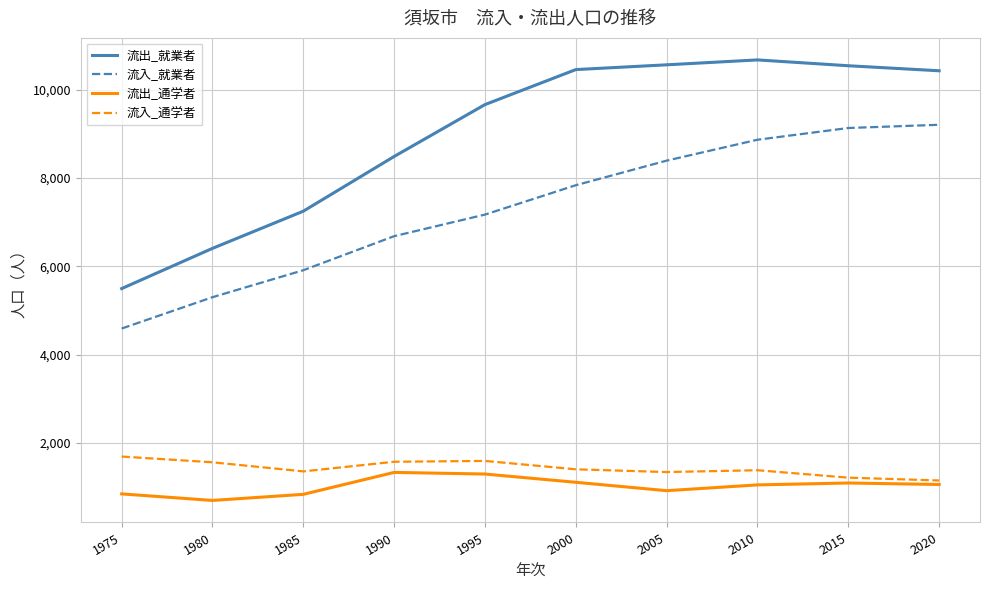

Which series has the largest total across all categories?

流出_就業者